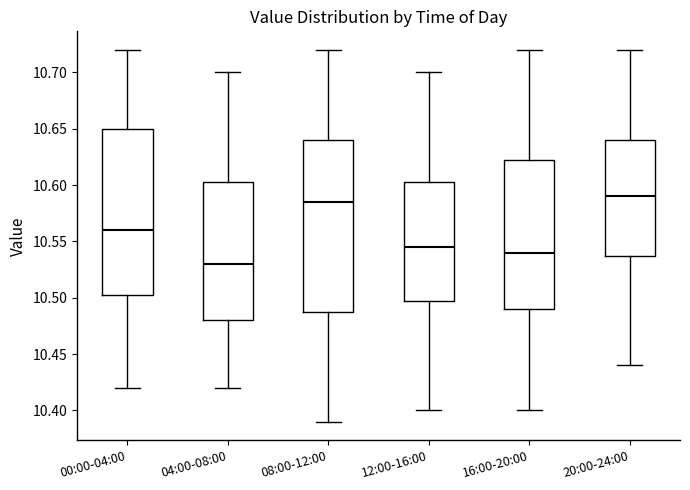

Reading left to right, transcribe this box plot: for each box, give where its median line is, the range the box spans, and where its two whiskers end, as read against the y-axis. The values are not printed on the chart, so give them approximately, as read against the axis.

00:00-04:00: median 10.560, box 10.505 to 10.650, whiskers 10.420 to 10.720
04:00-08:00: median 10.530, box 10.480 to 10.605, whiskers 10.420 to 10.700
08:00-12:00: median 10.585, box 10.490 to 10.640, whiskers 10.390 to 10.720
12:00-16:00: median 10.545, box 10.500 to 10.605, whiskers 10.400 to 10.700
16:00-20:00: median 10.540, box 10.490 to 10.625, whiskers 10.400 to 10.720
20:00-24:00: median 10.590, box 10.540 to 10.640, whiskers 10.440 to 10.720